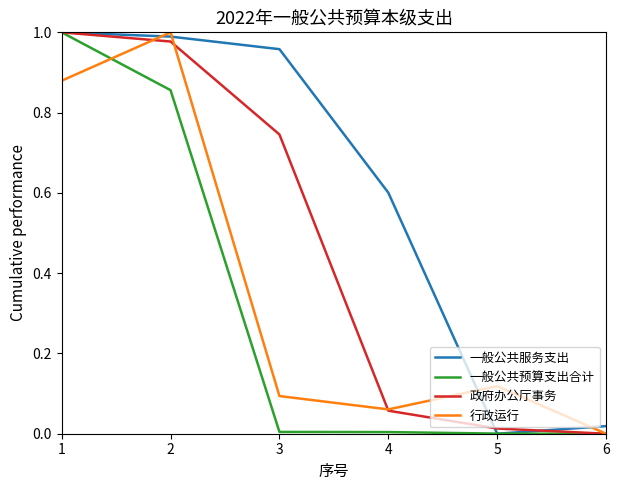

Does the chart have visible grid lines?

No